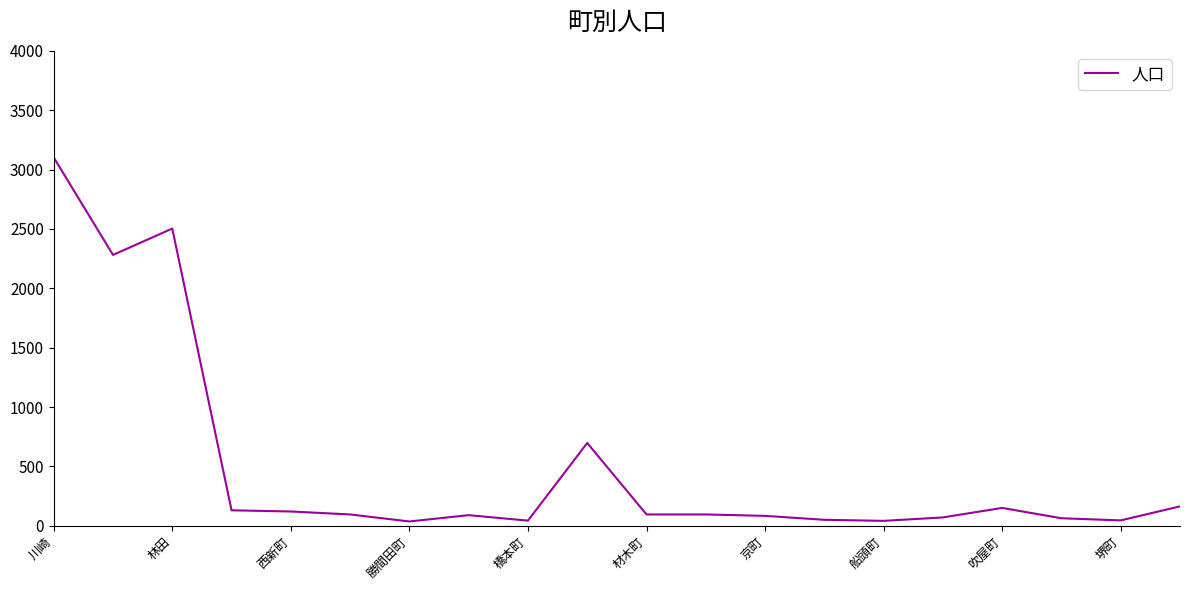

What is the maximum value shown in the chart?

3102